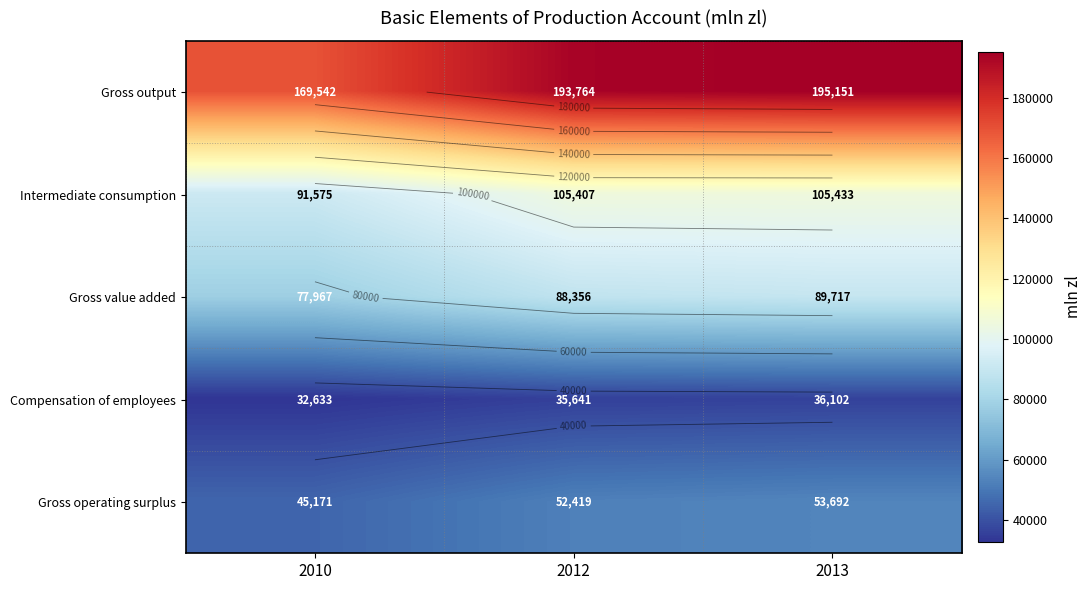

True or false: Intermediate consumption has a value of 33355 at 2013.

False